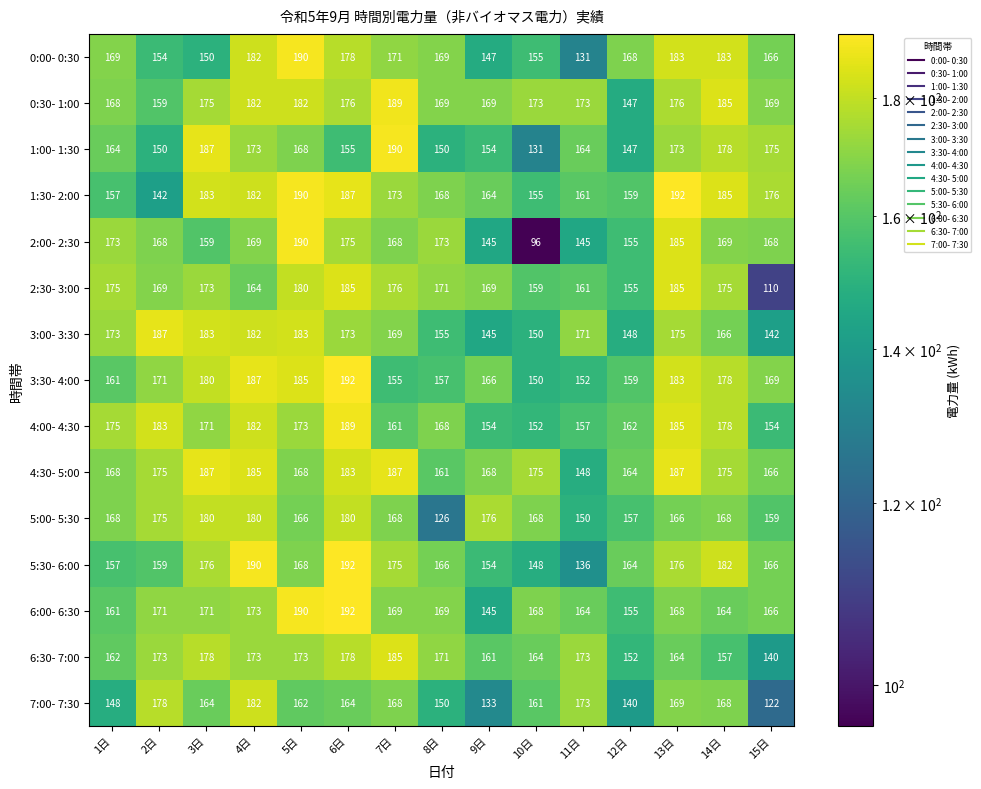

What is the total value across all series at 13日?

2667